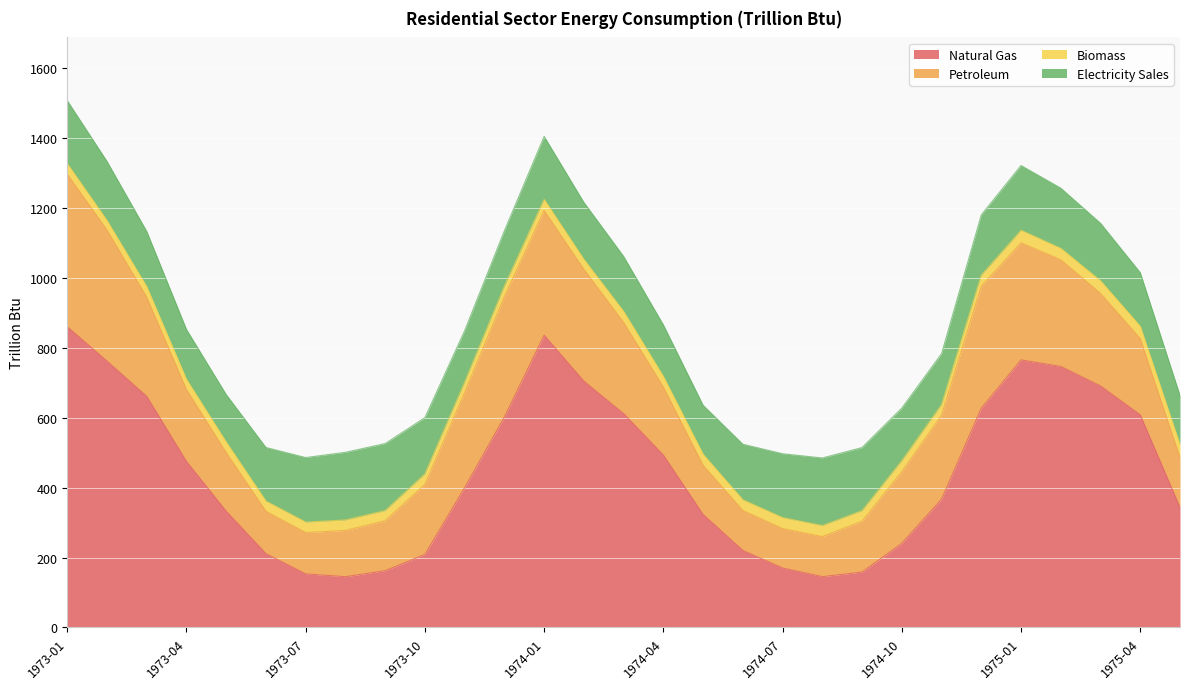

How many series are shown in this chart?

4